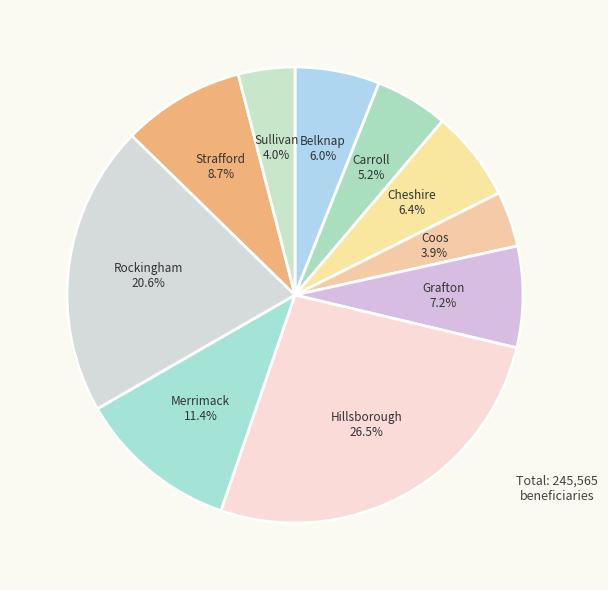

Do Merrimack and Cheshire together represent more than half of the pie?

No